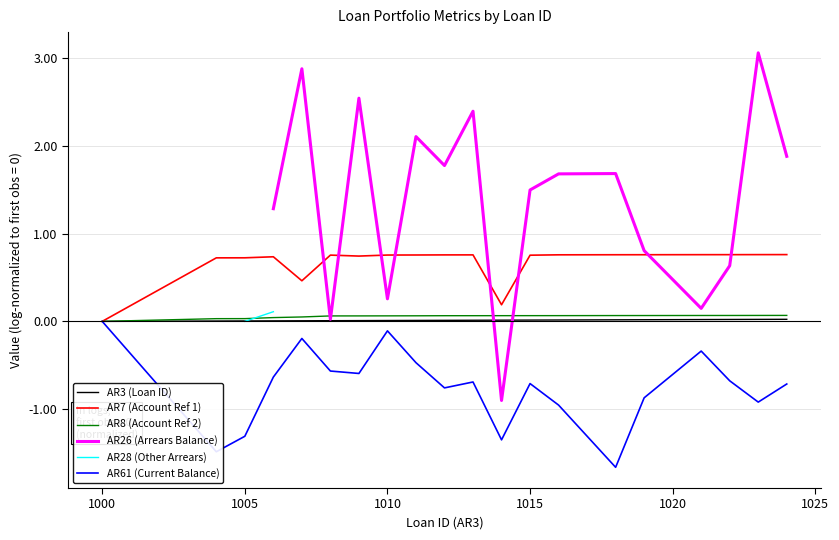

What are all the series names shown in the legend?

AR3 (Loan ID), AR7 (Account Ref 1), AR8 (Account Ref 2), AR26 (Arrears Balance), AR28 (Other Arrears), AR61 (Current Balance)